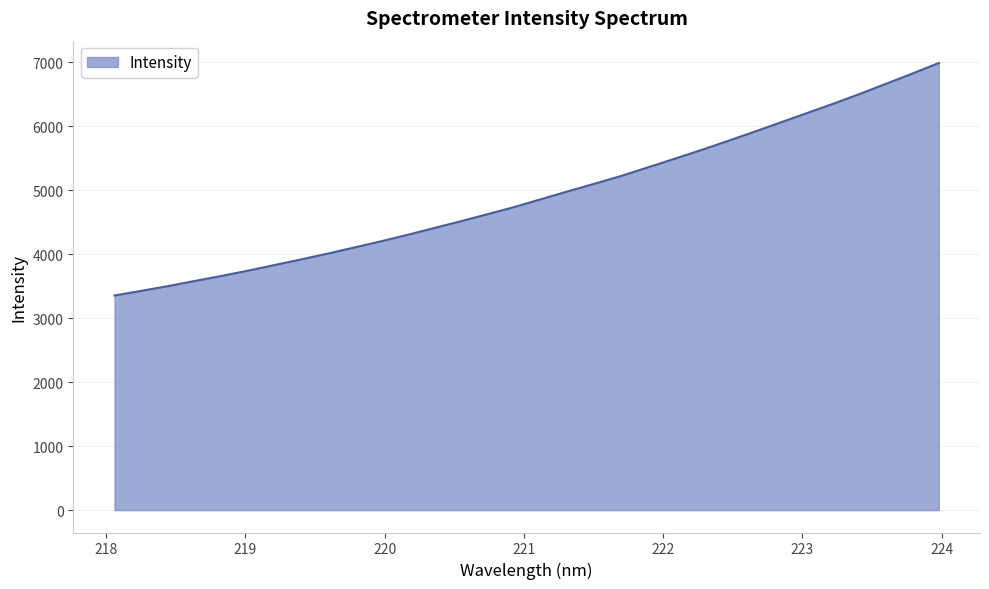

What is the smallest value displayed?

3354.2